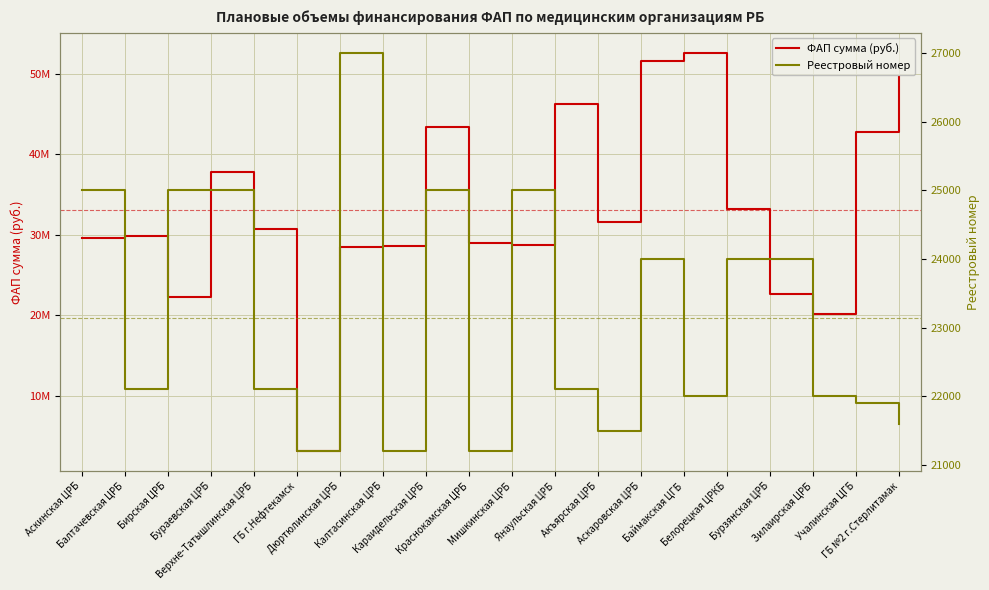

How many lines are shown in the chart?

2